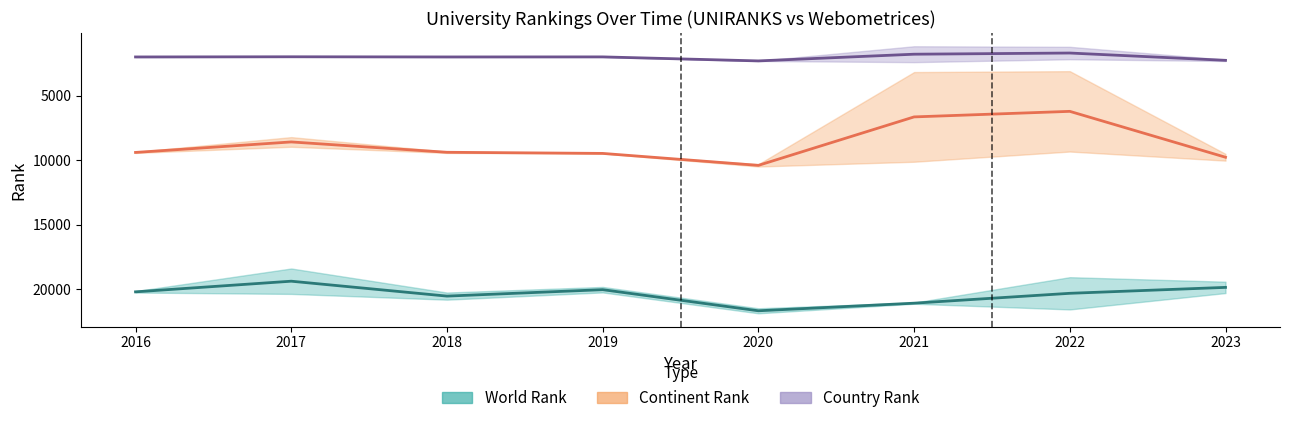

Rank the series at 2020 from lowest to highest value.

UNIRANKS country rank, UNIRANKS continent rank, UNIRANKS world rank